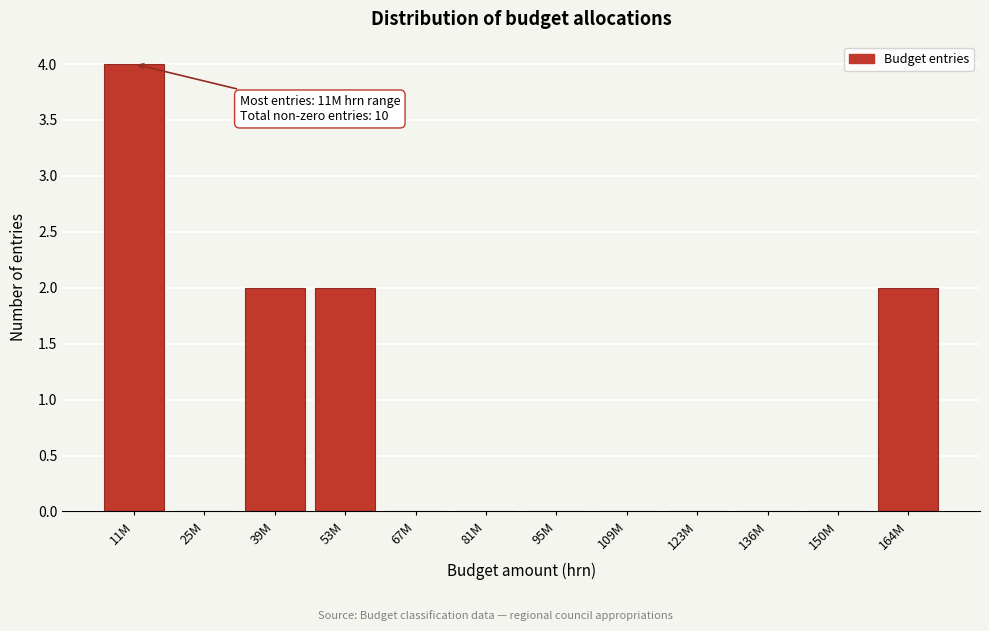

Reading left to right, list all the values displayed in this chart.

11M=4	25M=0	39M=2	53M=2	67M=0	81M=0	95M=0	109M=0	123M=0	136M=0	150M=0	164M=2